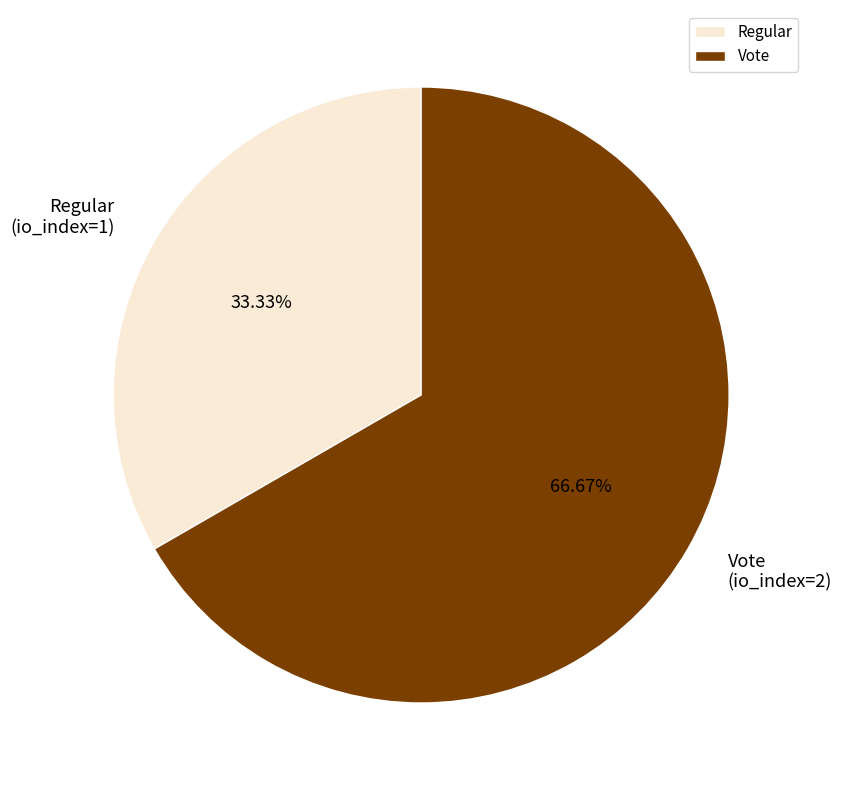

To the nearest percent, what percentage of the pie is Vote?

67%